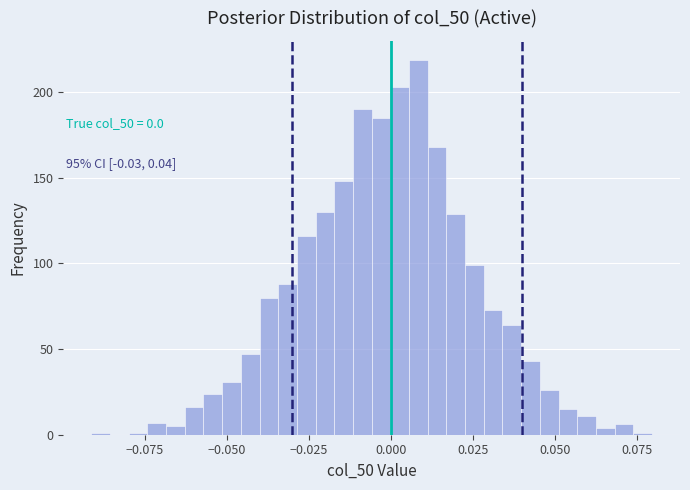

Read against the x-axis, roughly where is the centre of the tallest bar?

0.010